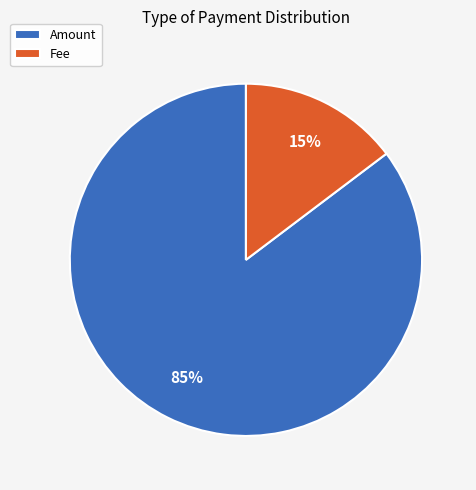

How many slices are in this pie chart?

2